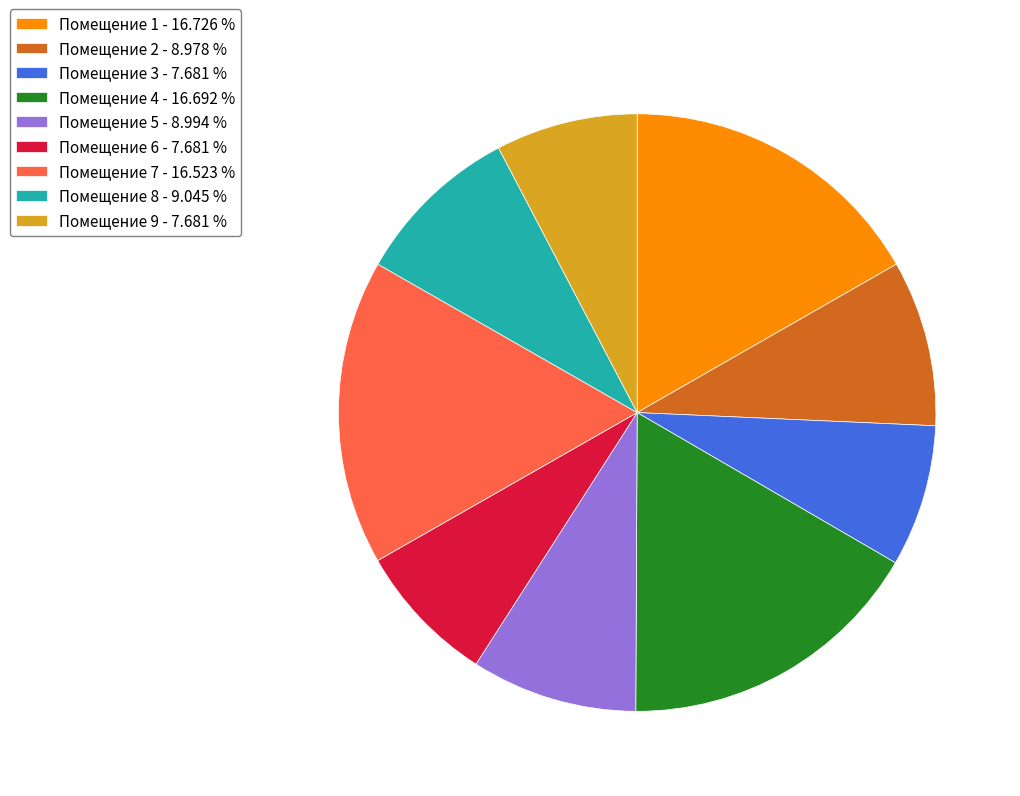

Is the sum of Помещение 3 - 7.681 % and Помещение 1 - 16.726 % greater than half?

No